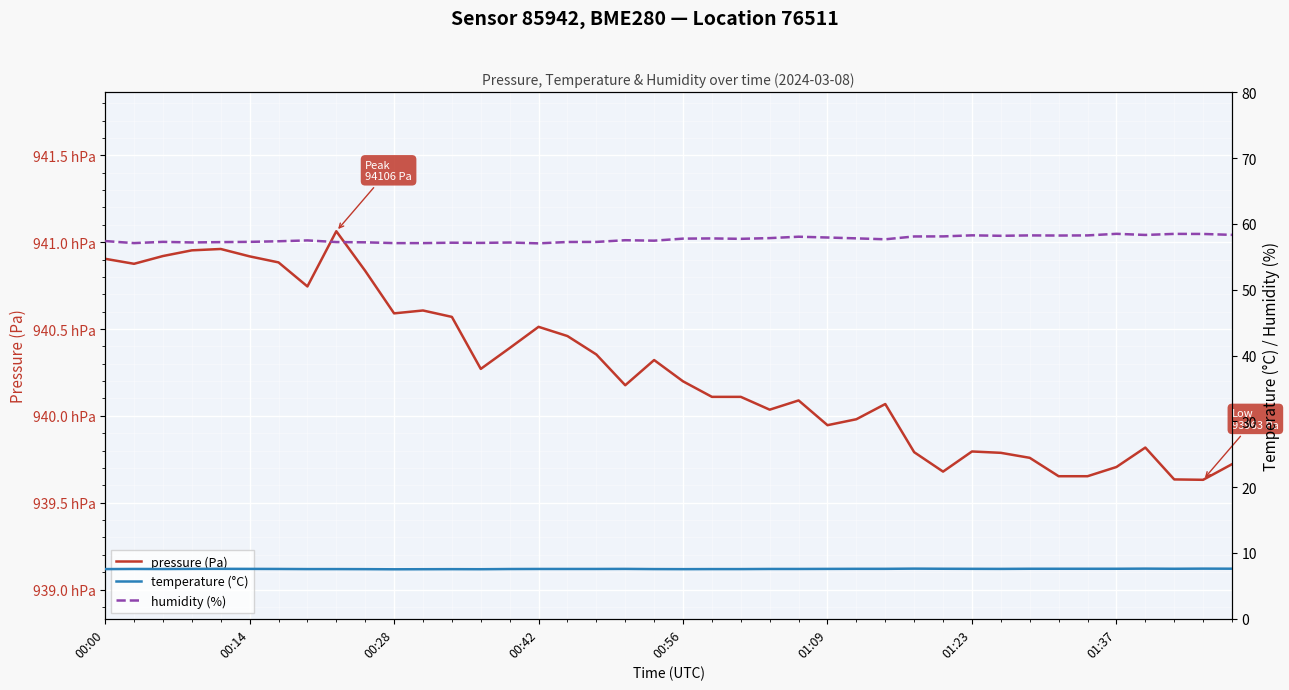

At 39, list the series in order from smallest to largest.

temperature (°C), humidity (%), pressure (Pa)